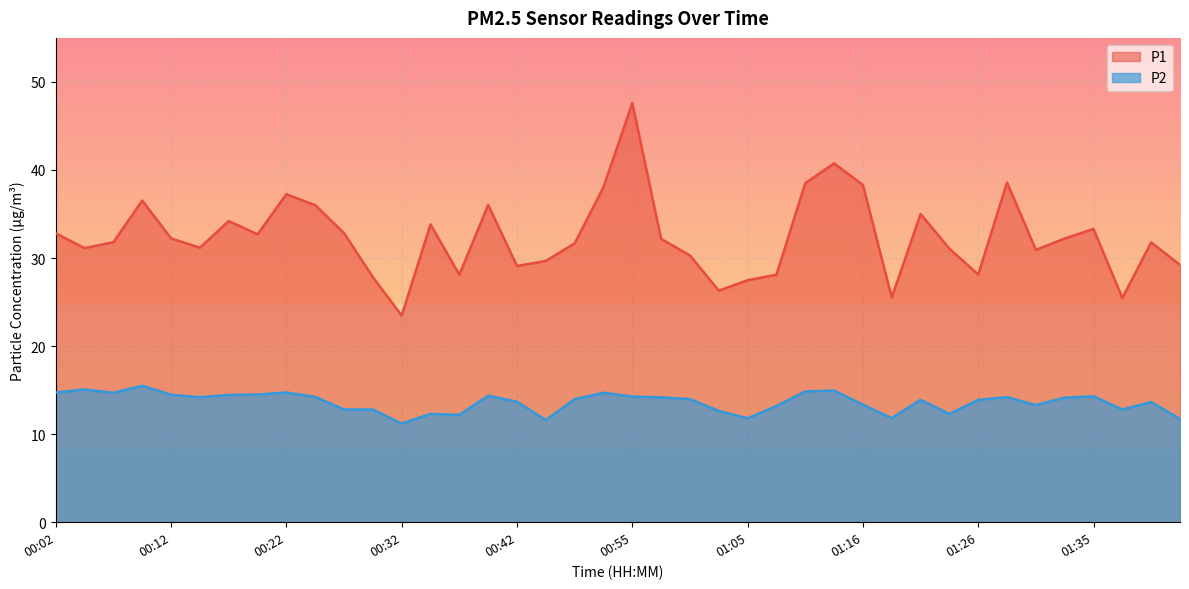

How many values in the P1 series are below 32?

20